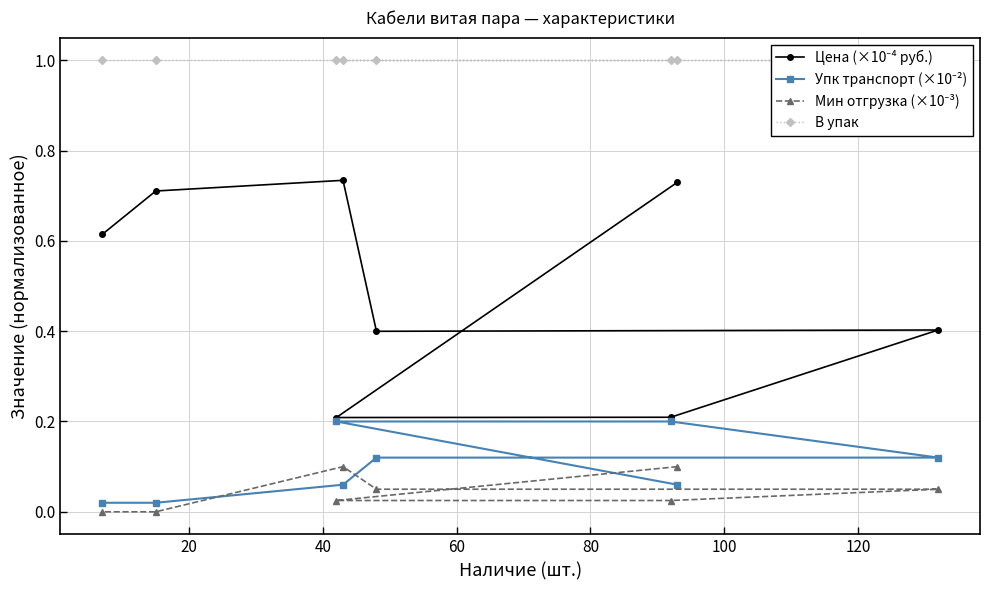

Is this an area chart (filled region under the line)?

No